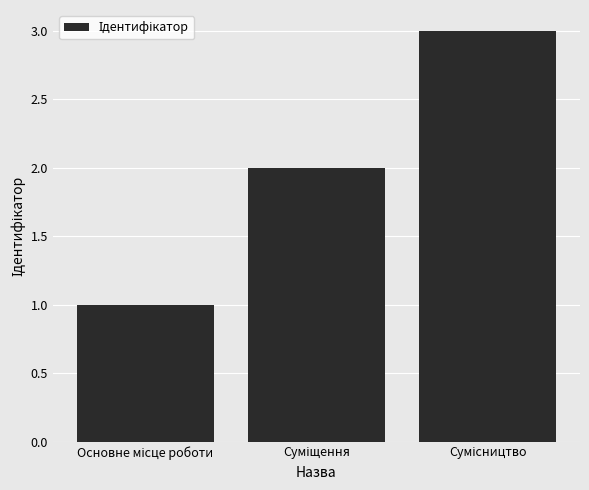

What is the sum of all values?

6